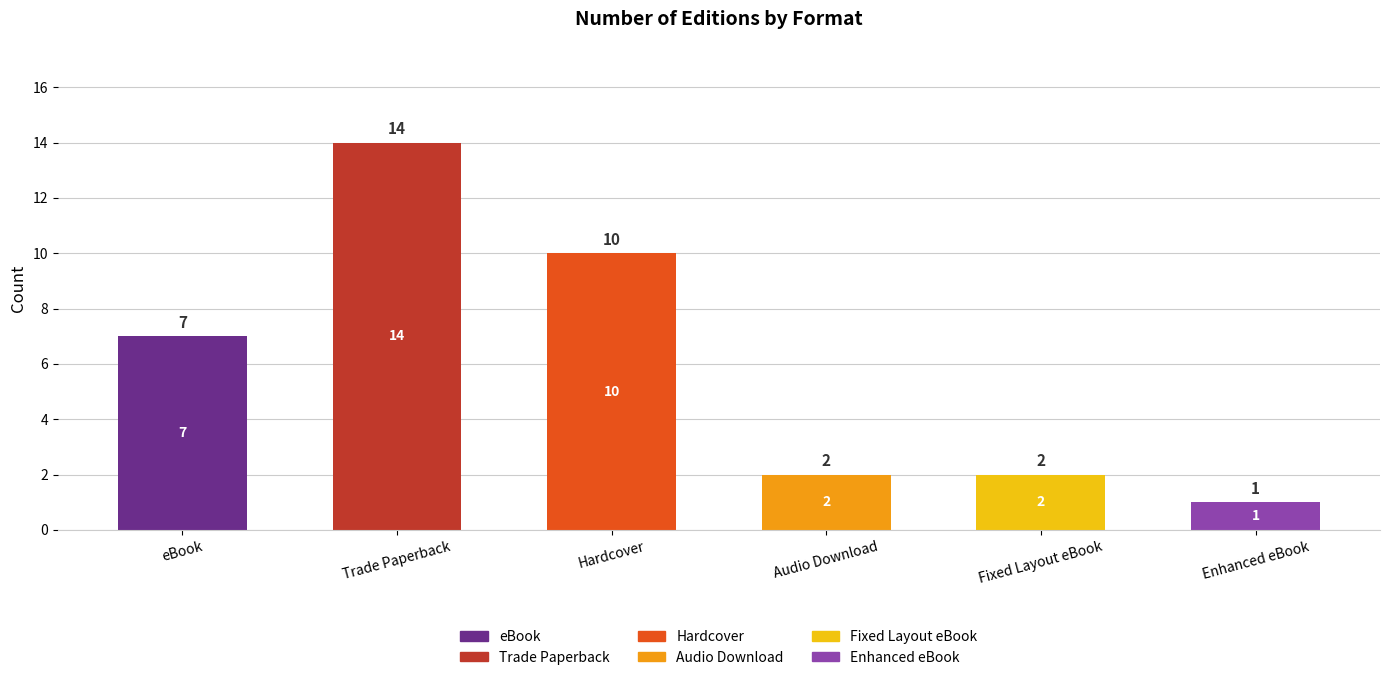

Reading right to left, what are all the values shown in this chart?

Enhanced eBook=1	Fixed Layout eBook=2	Audio Download=2	Hardcover=10	Trade Paperback=14	eBook=7